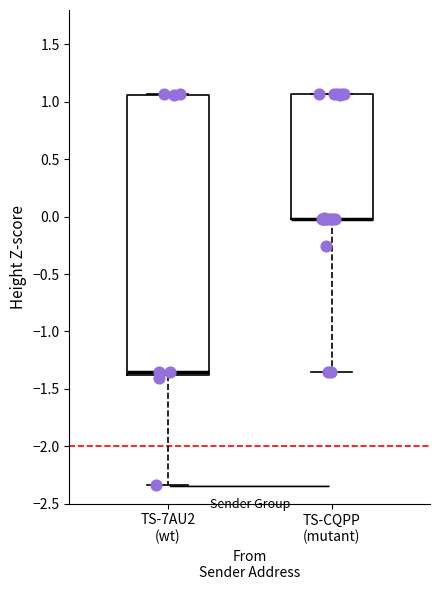

Reading left to right, transcribe this box plot: for each box, give where its median line is, the range the box spans, and where its two whiskers end, as read against the y-axis. The values are not printed on the chart, so give them approximately, as read against the axis.

TS-7AU2 (wt): median -1.35, box -1.40 to 1.05, whiskers -2.35 to 1.05
TS-CQPP (mutant): median 0.00 (drawn on the box's lower edge), box 0.00 to 1.05, whiskers -1.35 to 1.05